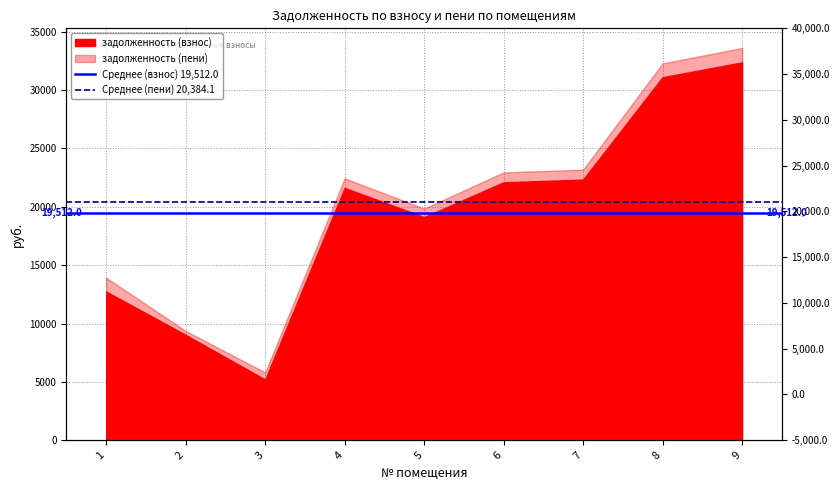

The value of Среднее (пени) 20,384.1 at 1 is 20384.1. True or false?

True